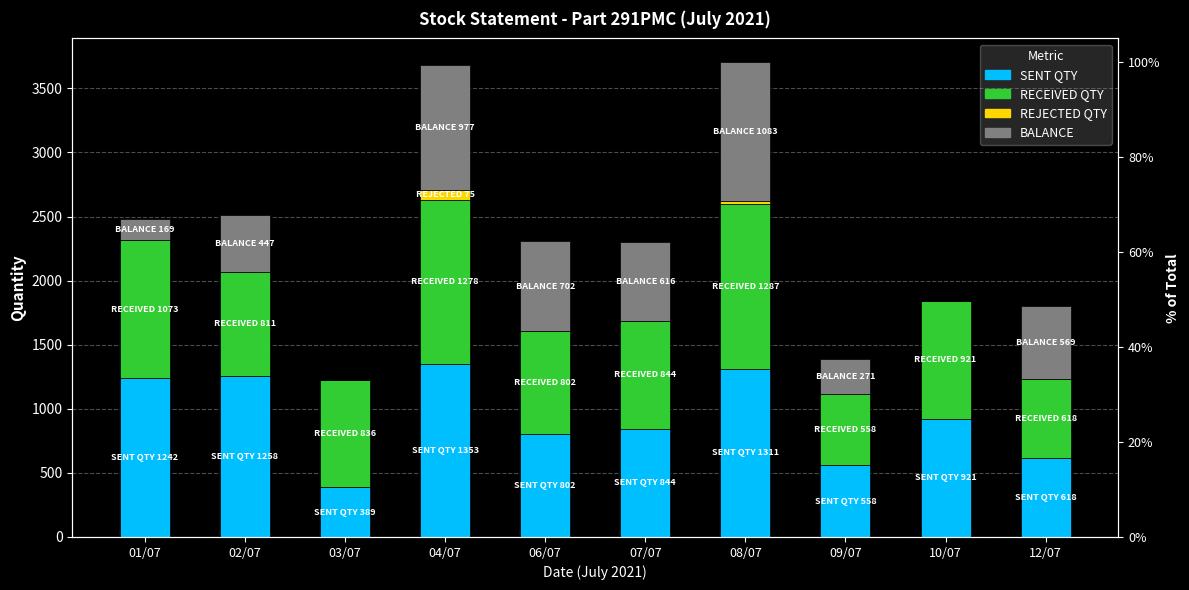

Is it true that RECEIVED QTY equals 836 at 03/07?

True